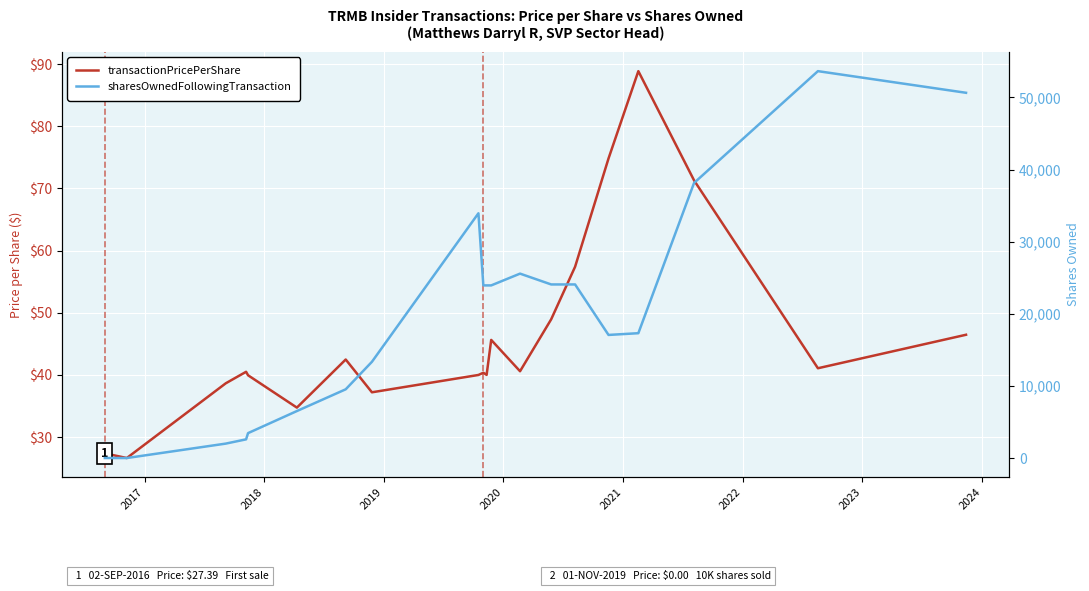

How many values in the transactionPricePerShare series exceed 40?

13